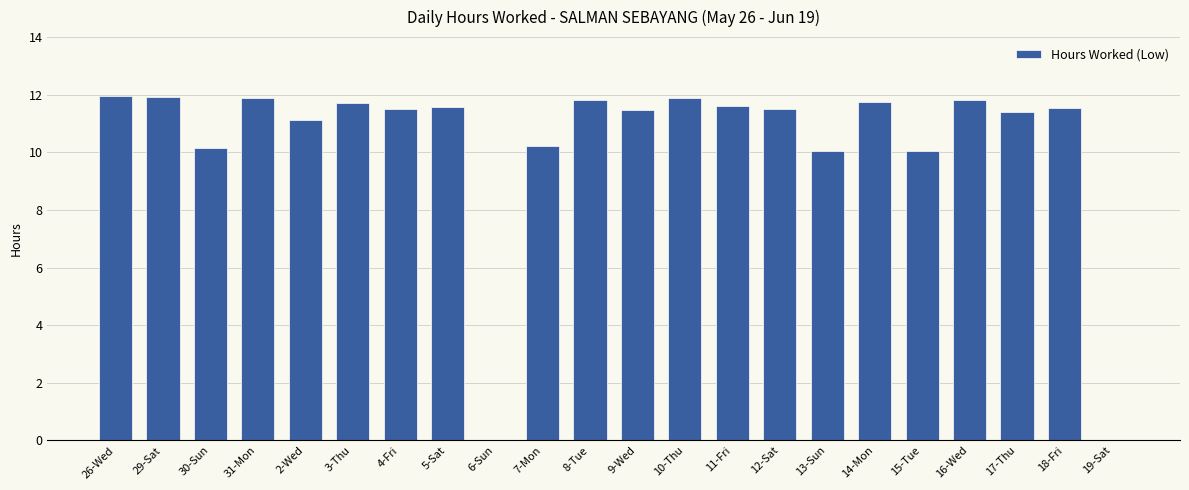

How many data points are above 11?

16